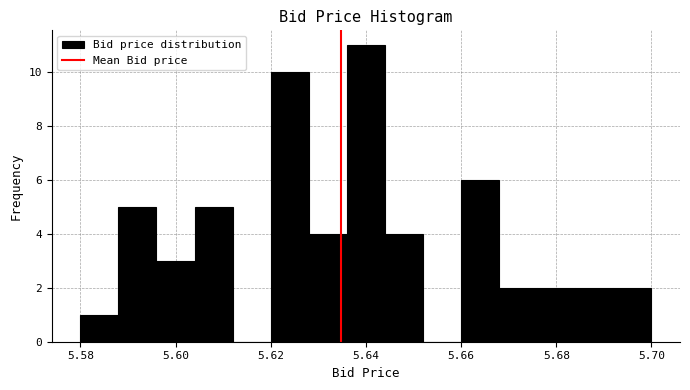

Reading left to right, list every bar in this chart as the range it spans on the x-axis followed by its height. The values are not printed on the chart, so give them approximately, as read against the axis.

5.580 to 5.588: 1
5.588 to 5.596: 5
5.596 to 5.604: 3
5.604 to 5.612: 5
5.612 to 5.620: 0
5.620 to 5.628: 10
5.628 to 5.636: 4
5.636 to 5.644: 11
5.644 to 5.652: 4
5.652 to 5.660: 0
5.660 to 5.668: 6
5.668 to 5.676: 2
5.676 to 5.684: 2
5.684 to 5.692: 2
5.692 to 5.700: 2